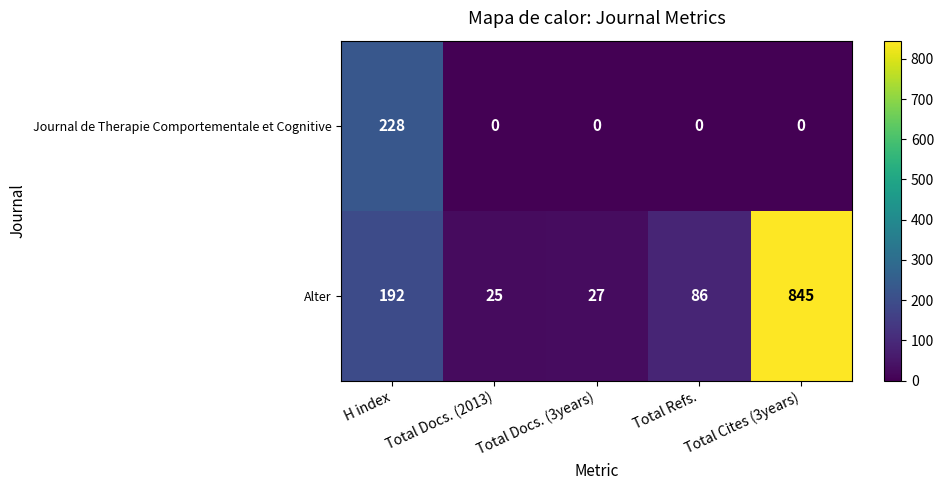

Which series has the widest spread of values?

Alter